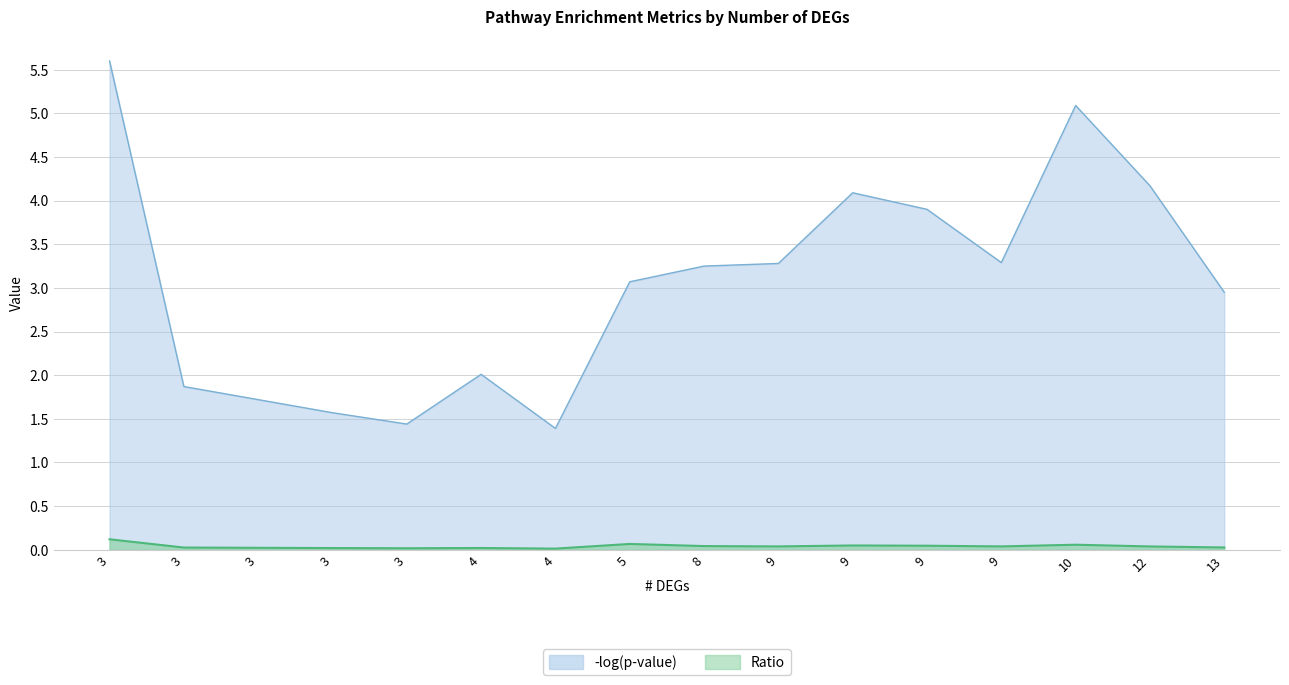

Rank the series by their average value, from highest to lowest.

-log(p-value), Ratio